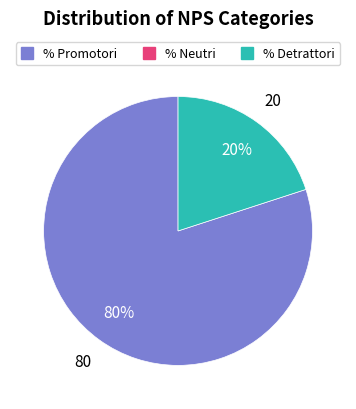

To the nearest percent, what is the average slice percentage?

50%